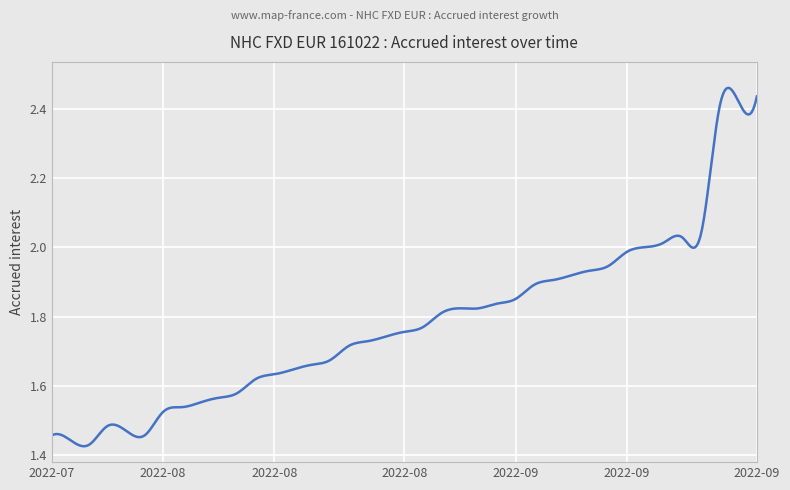

What is the difference between the maximum and minimum values?

1.0